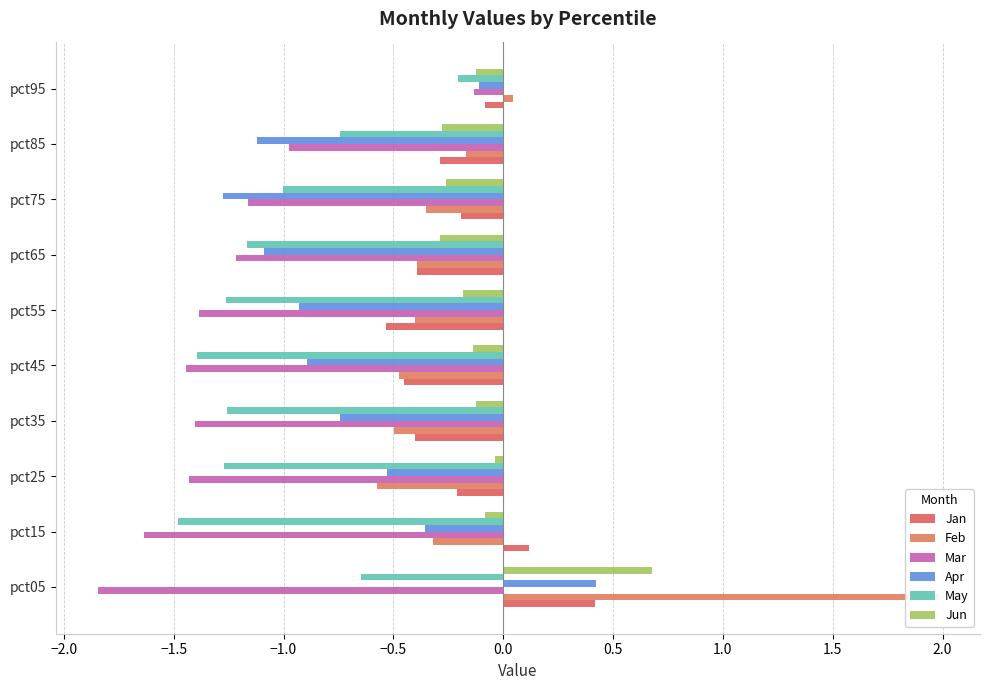

What are all the series names shown in the legend?

Jan, Feb, Mar, Apr, May, Jun